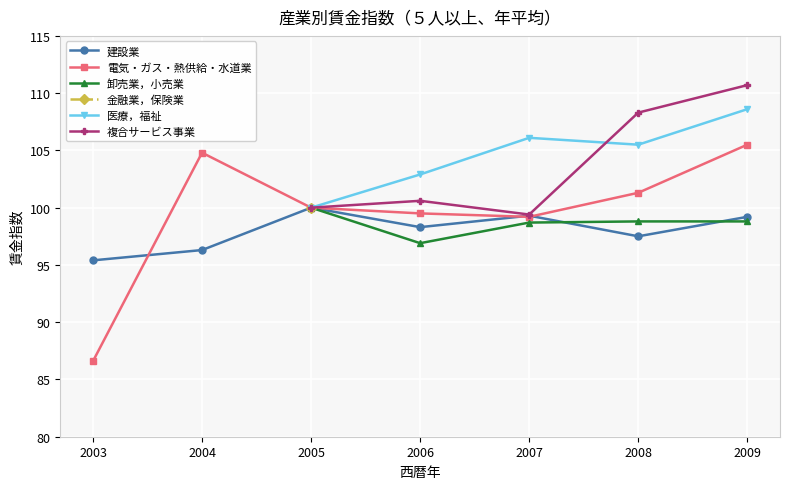

Which series changed the most between 2005 and 2008?

複合サービス事業